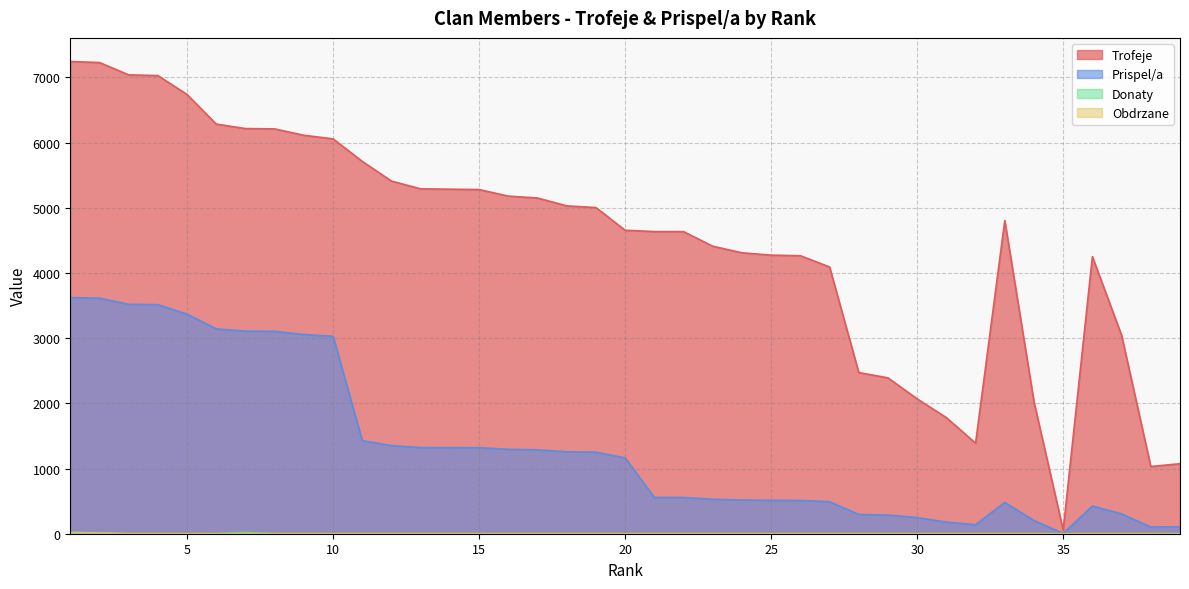

Which series changed the most between 5 and 18?

Prispel/a